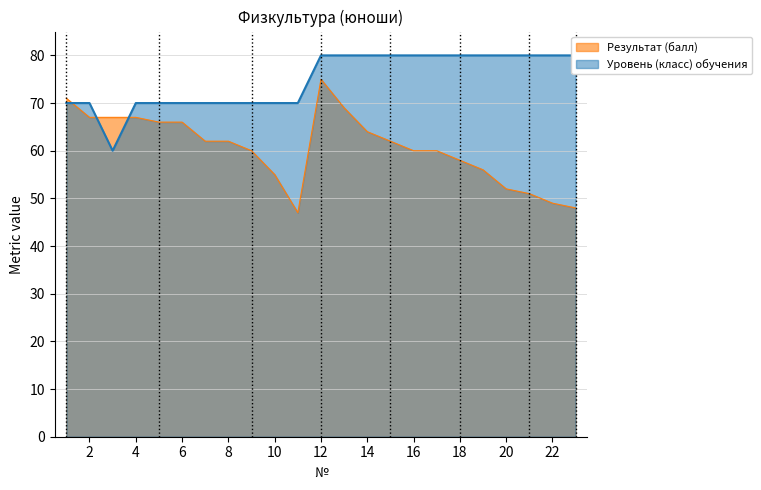

What is the total value across all series at 19?

136